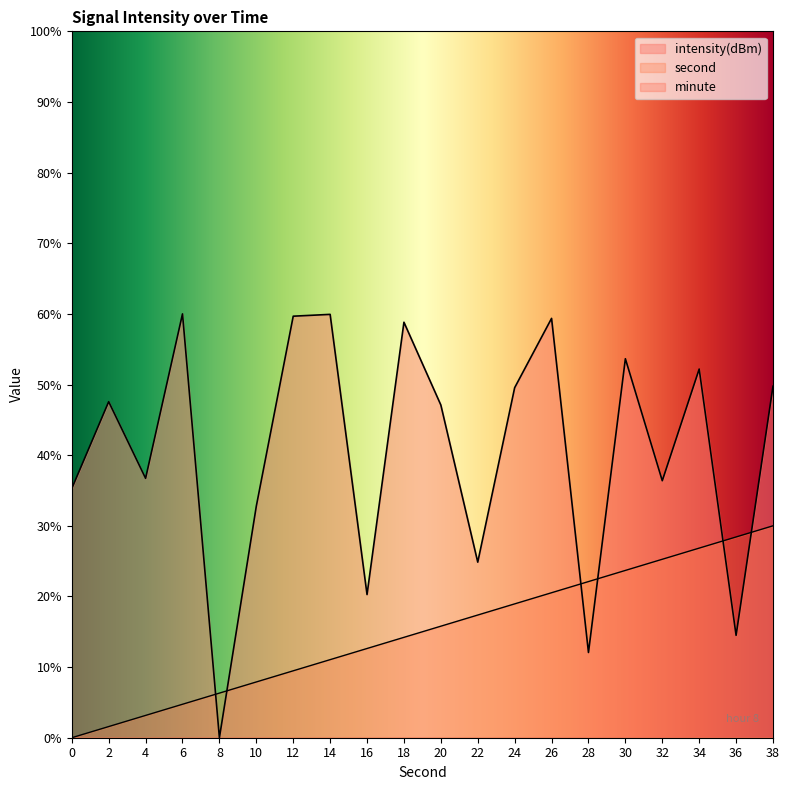

True or false: intensity(dBm) and second cross at least once.

True